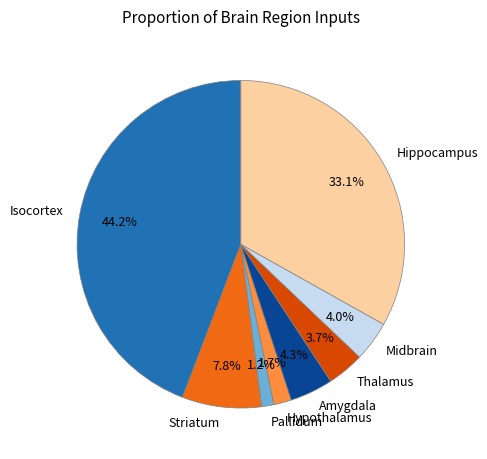

Does any single category account for the majority?

No